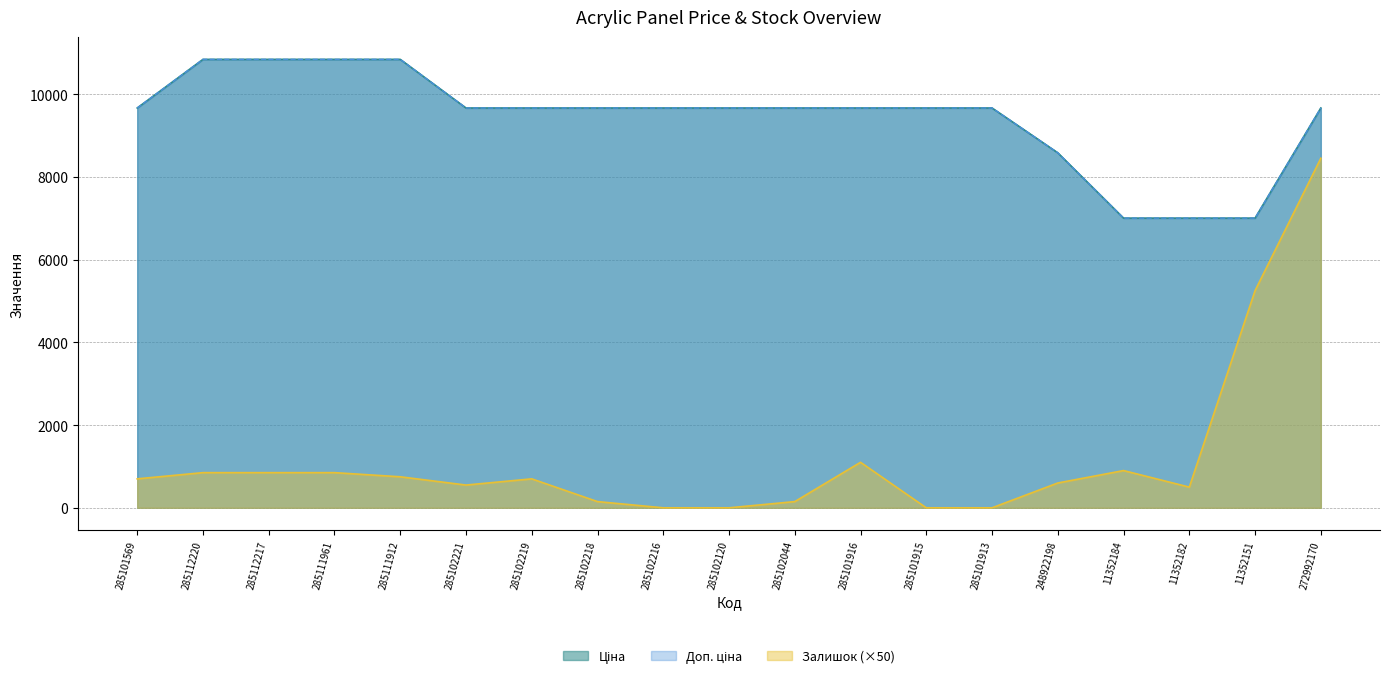

At which category is the sum across all series the highest?

272992170